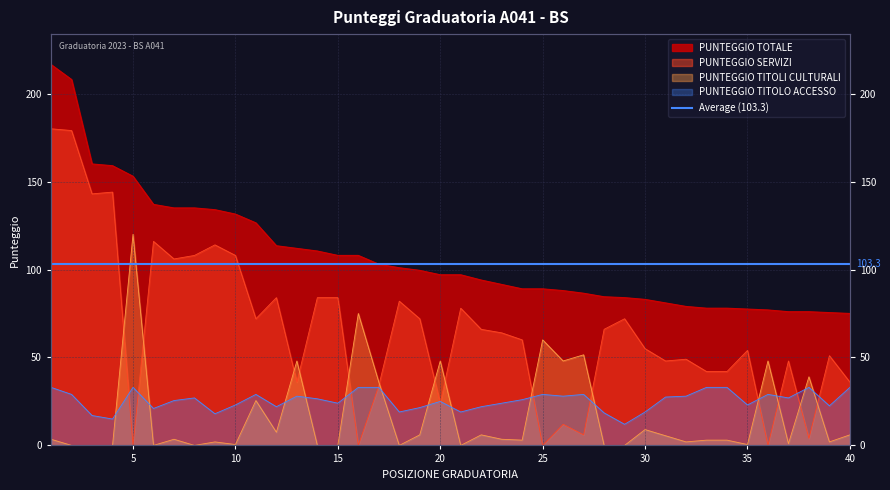

Count the number of categories in the chart.

40